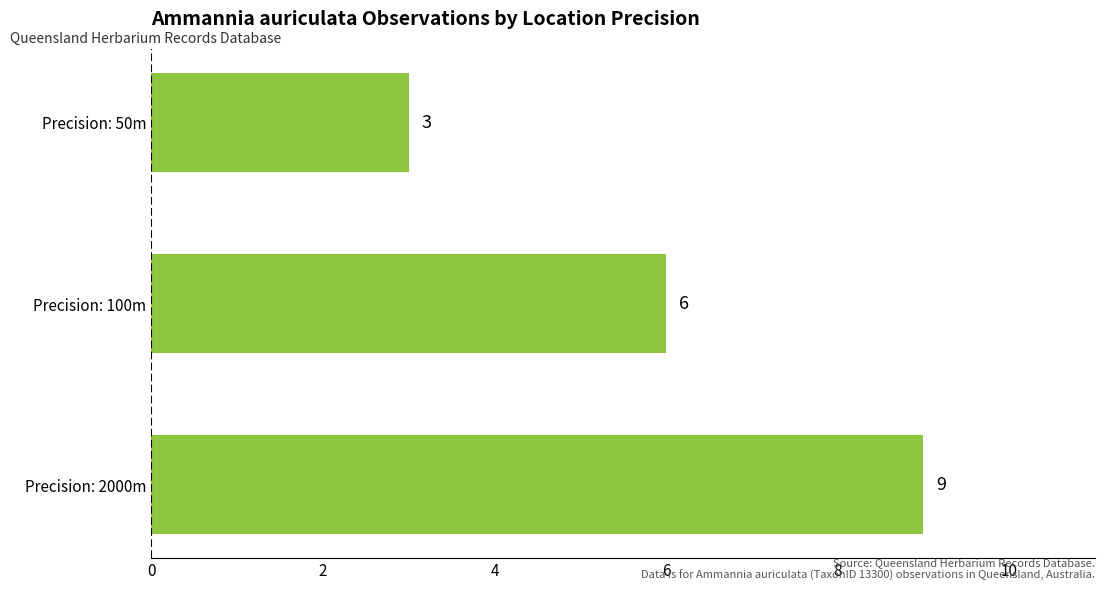

How many categories are shown in the chart?

3